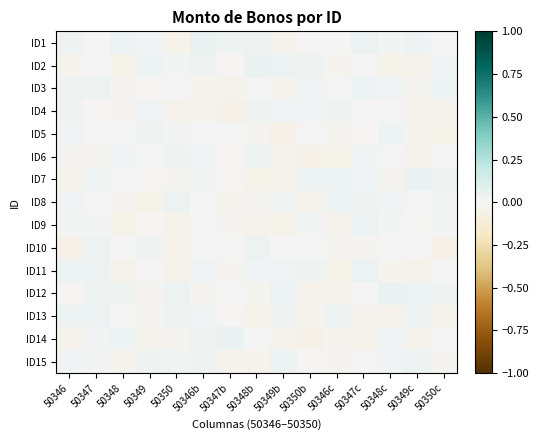

Which category has the lowest value across all series?

50347b